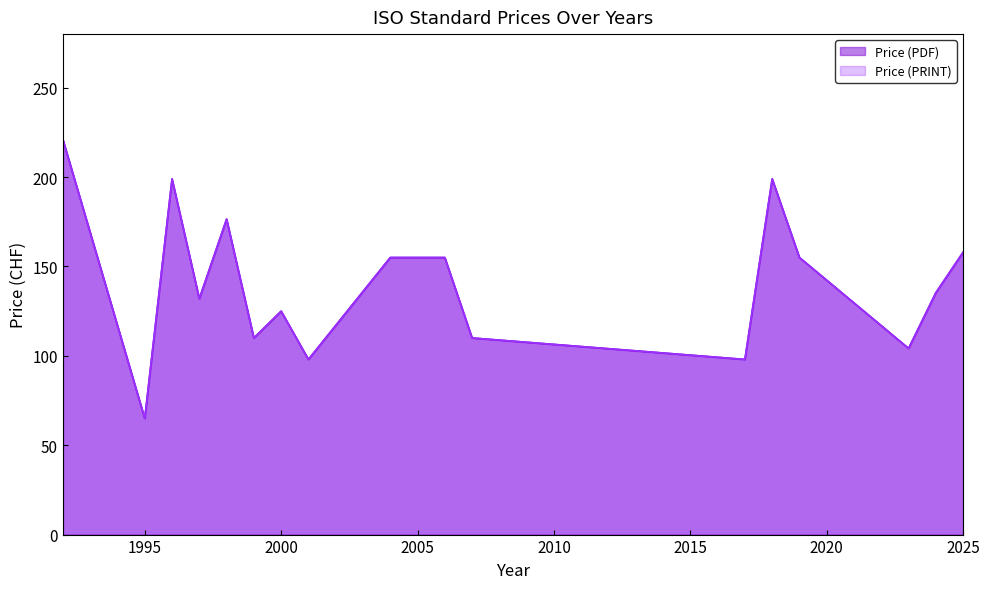

True or false: Price (PRINT) and Price (PDF) cross at least once.

False